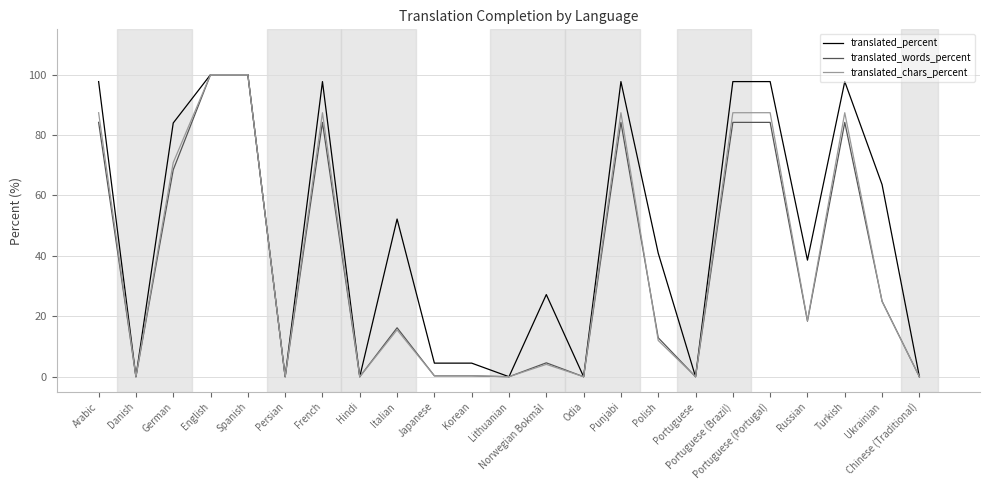

The value of translated_words_percent at Italian is 16.2. True or false?

True